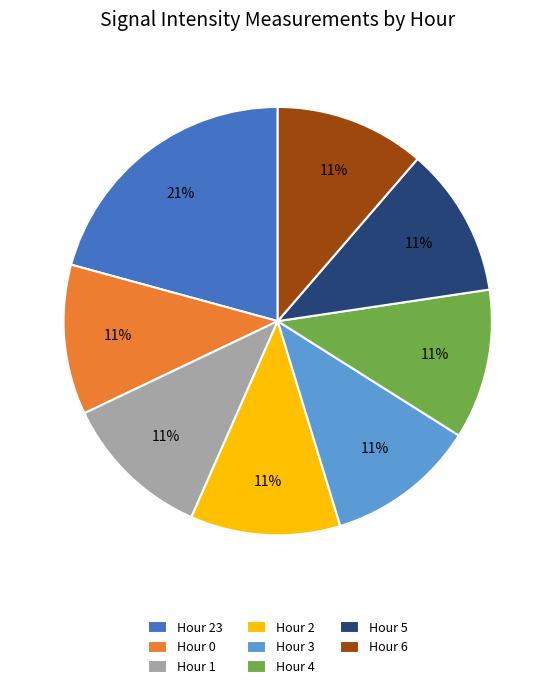

What is the ratio of the value at Hour 5 to the value at Hour 6?

1.0